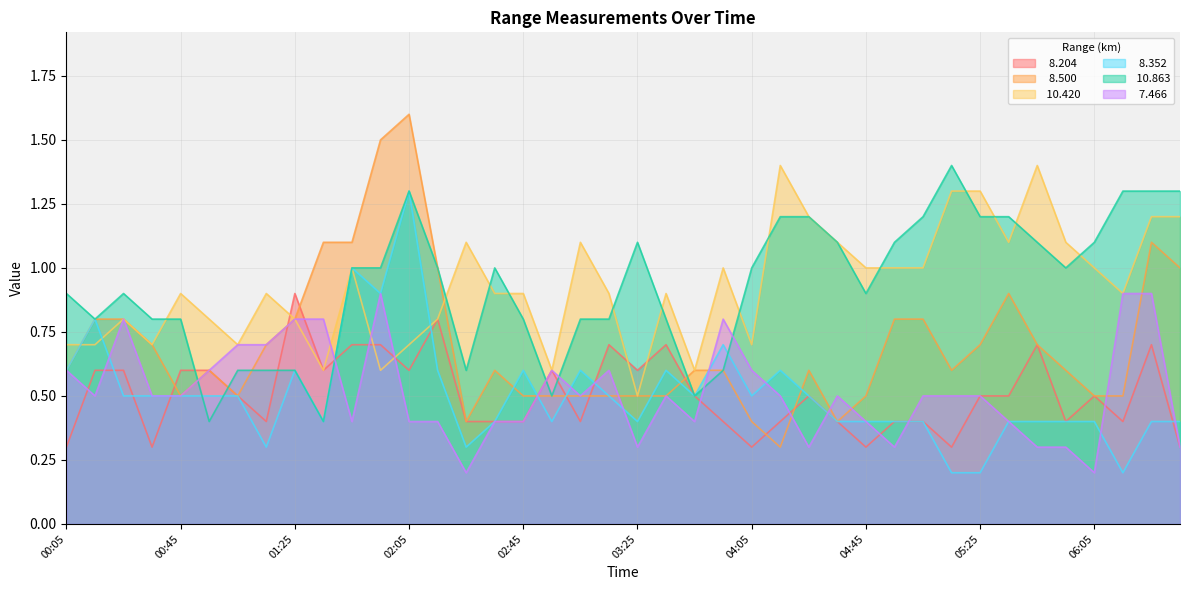

What is the maximum value shown in the chart?

1.6